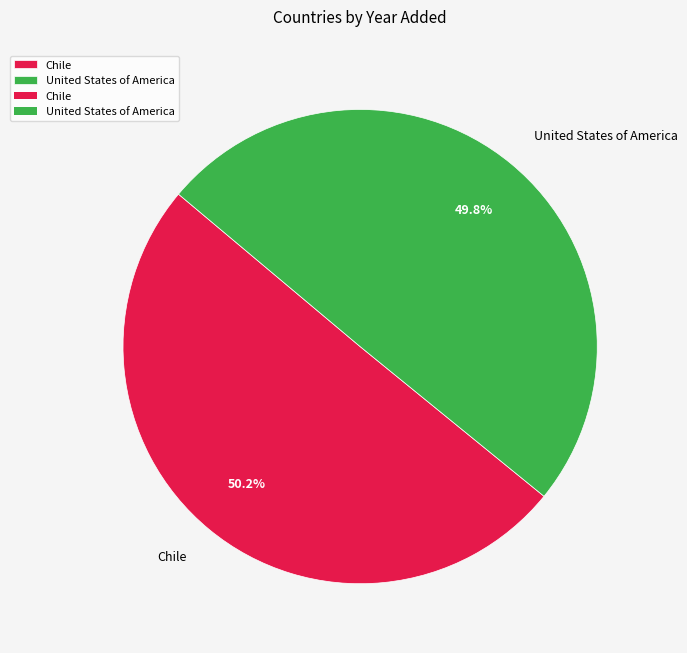

To the nearest percent, what percentage of the pie is Chile?

50%